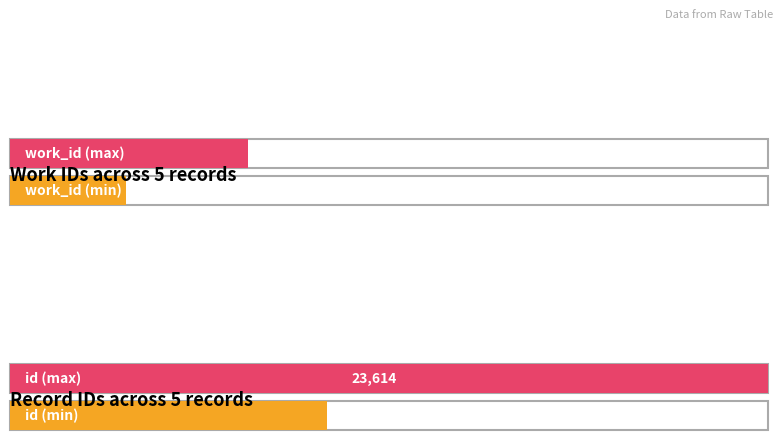

Rank the series by their average value, from highest to lowest.

id, work_id